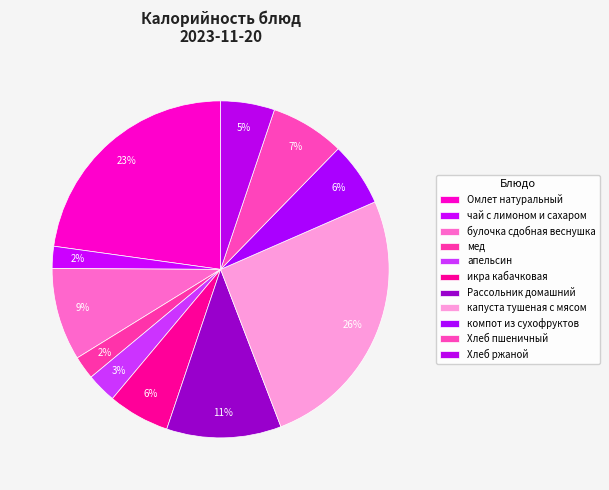

Combined, do мед and булочка сдобная веснушка account for over 50%?

No